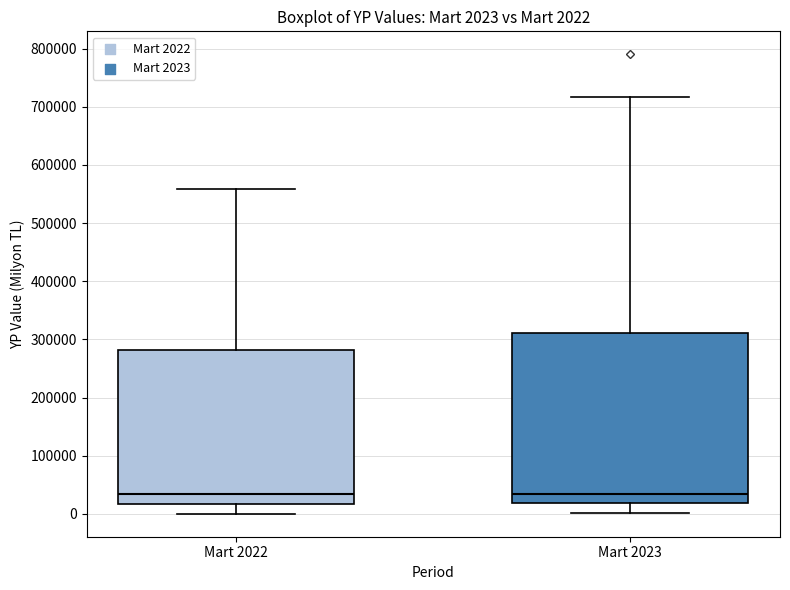

Comparing the boxes themselves (not the whiskers), which one is the tallest?

Mart 2023